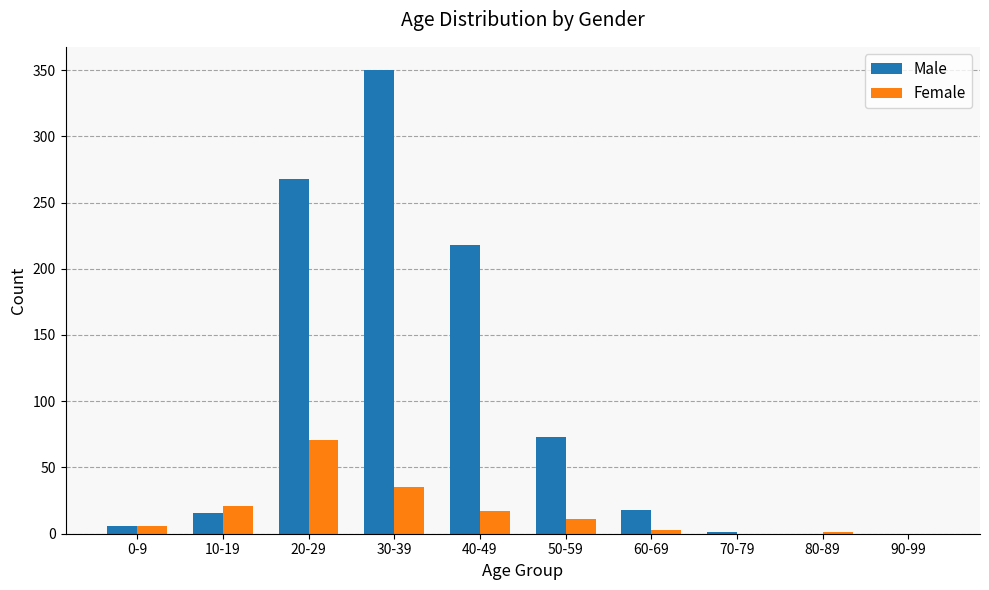

What is the greatest value displayed?

350